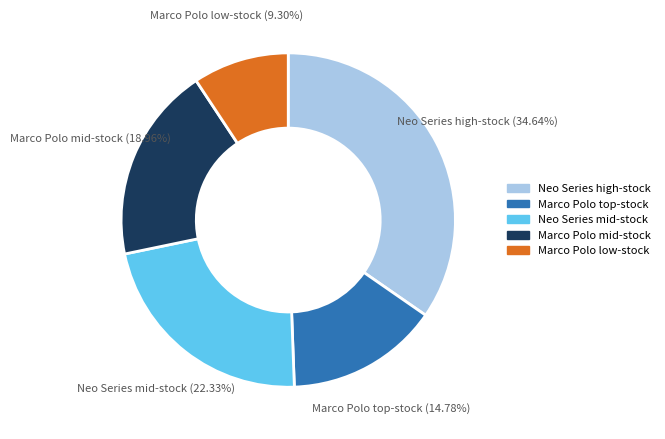

Does Neo Series mid-stock account for over 50% of the chart?

No